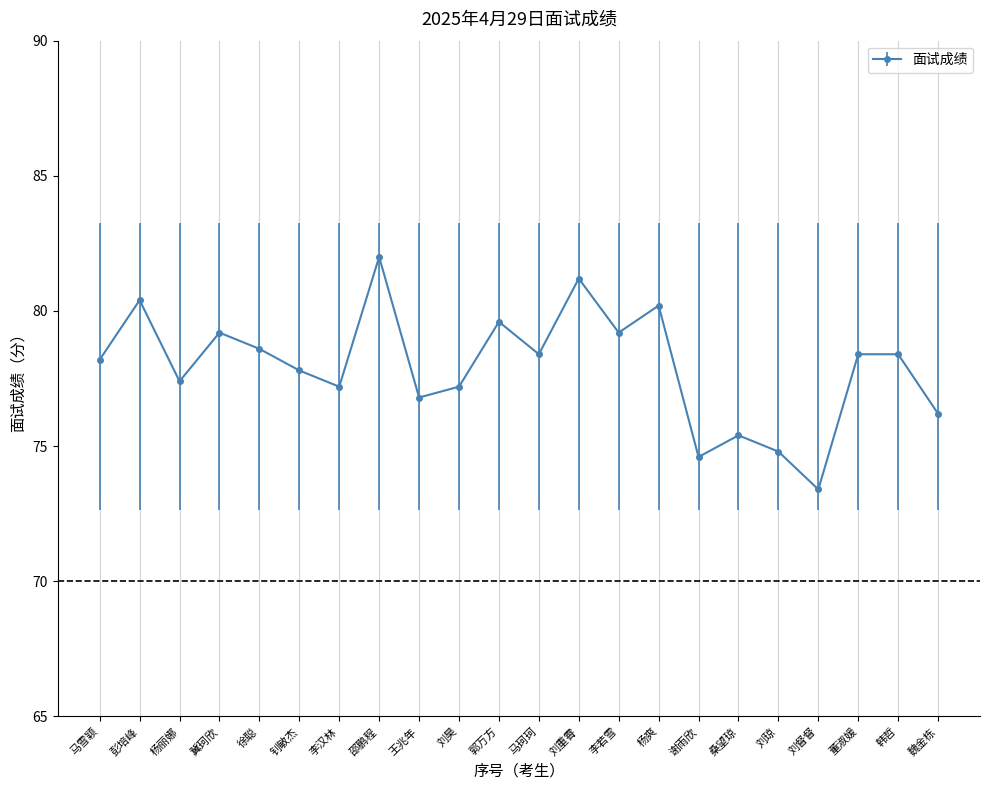

What is the value of the 7th point from the left?

77.2